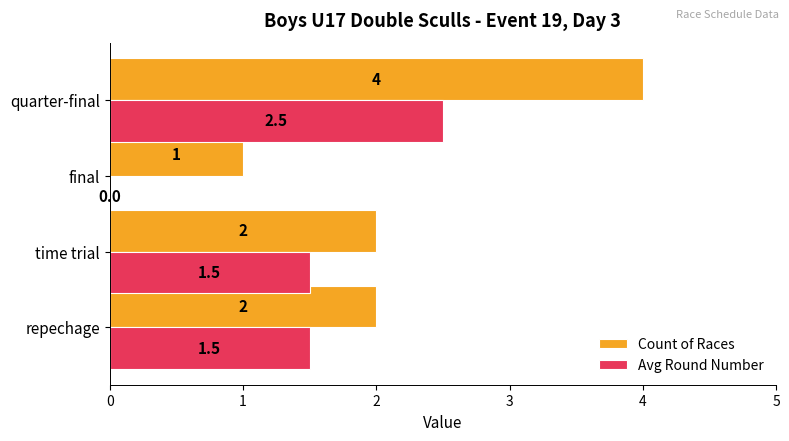

The value of Avg Round Number at repechage is 1.5. True or false?

True